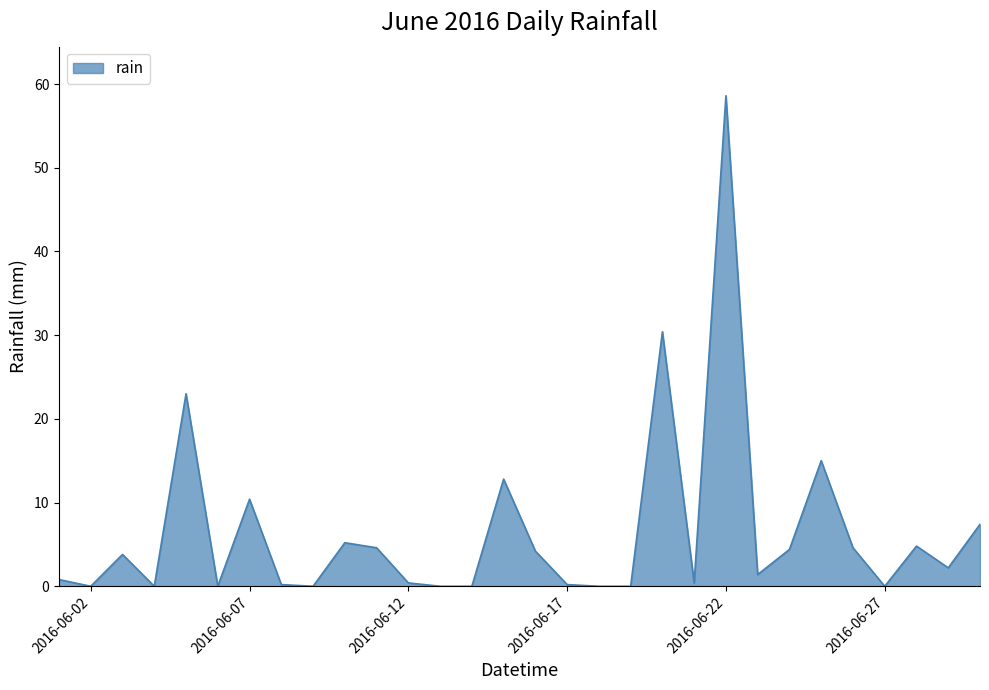

What is the difference between the maximum and minimum values?

58.6